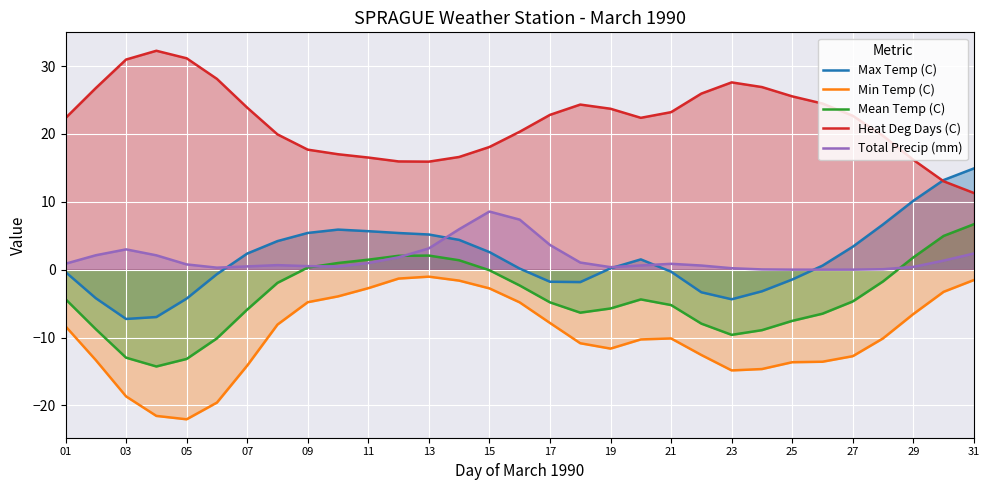

Reading left to right, extract all data points from this chart.

Max Temp (C): -0.3	-4.2	-7.3	-7.0	-4.3	-0.7	2.4	4.2	5.4	5.9	5.7	5.4	5.2	4.4	2.6	0.2	-1.8	-1.8	0.2	1.5	-0.3	-3.3	-4.4	-3.2	-1.5	0.6	3.4	6.7	10.2	13.2	14.9
Min Temp (C): -8.3	-13.3	-18.7	-21.6	-22.1	-19.6	-14.1	-8.1	-4.8	-3.9	-2.7	-1.3	-1.0	-1.6	-2.8	-4.8	-7.9	-10.8	-11.6	-10.3	-10.1	-12.6	-14.8	-14.6	-13.6	-13.6	-12.8	-10.1	-6.5	-3.3	-1.5
Mean Temp (C): -4.3	-8.8	-13.0	-14.3	-13.2	-10.1	-5.9	-1.9	0.3	1.0	1.5	2.0	2.1	1.4	-0.1	-2.3	-4.8	-6.3	-5.7	-4.4	-5.2	-8.0	-9.6	-8.9	-7.5	-6.5	-4.7	-1.7	1.8	5.0	6.7
Heat Deg Days (C): 22.3	26.8	31.0	32.3	31.2	28.1	23.9	19.9	17.7	17.0	16.5	16.0	15.9	16.6	18.1	20.3	22.8	24.3	23.7	22.4	23.2	26.0	27.6	26.9	25.5	24.5	22.7	19.7	16.2	13.0	11.3
Total Precip (mm): 0.9	2.1	3.0	2.1	0.8	0.3	0.5	0.7	0.5	0.5	1.0	1.8	3.1	6.0	8.6	7.4	3.6	1.1	0.4	0.6	0.9	0.6	0.2	0.0	0.0	0.0	0.0	0.1	0.4	1.3	2.4